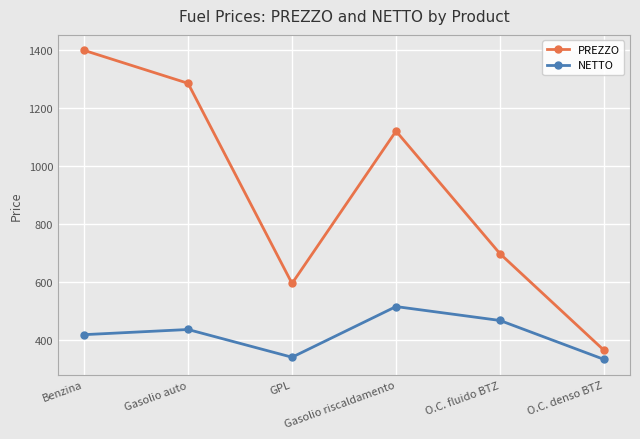

What is the label of the 3rd point from the left?

GPL